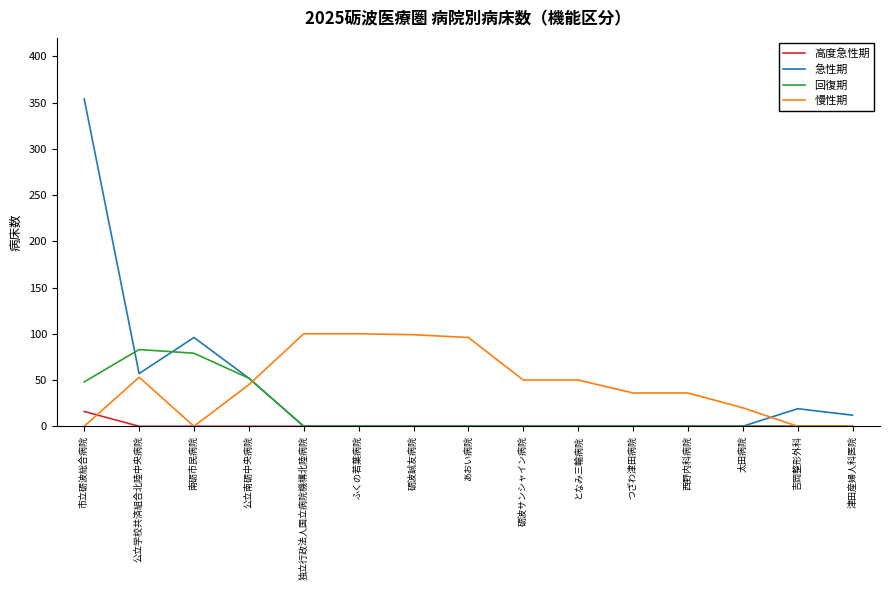

What is the spread (max minus min) of values at 公立南砺中央病院?

52